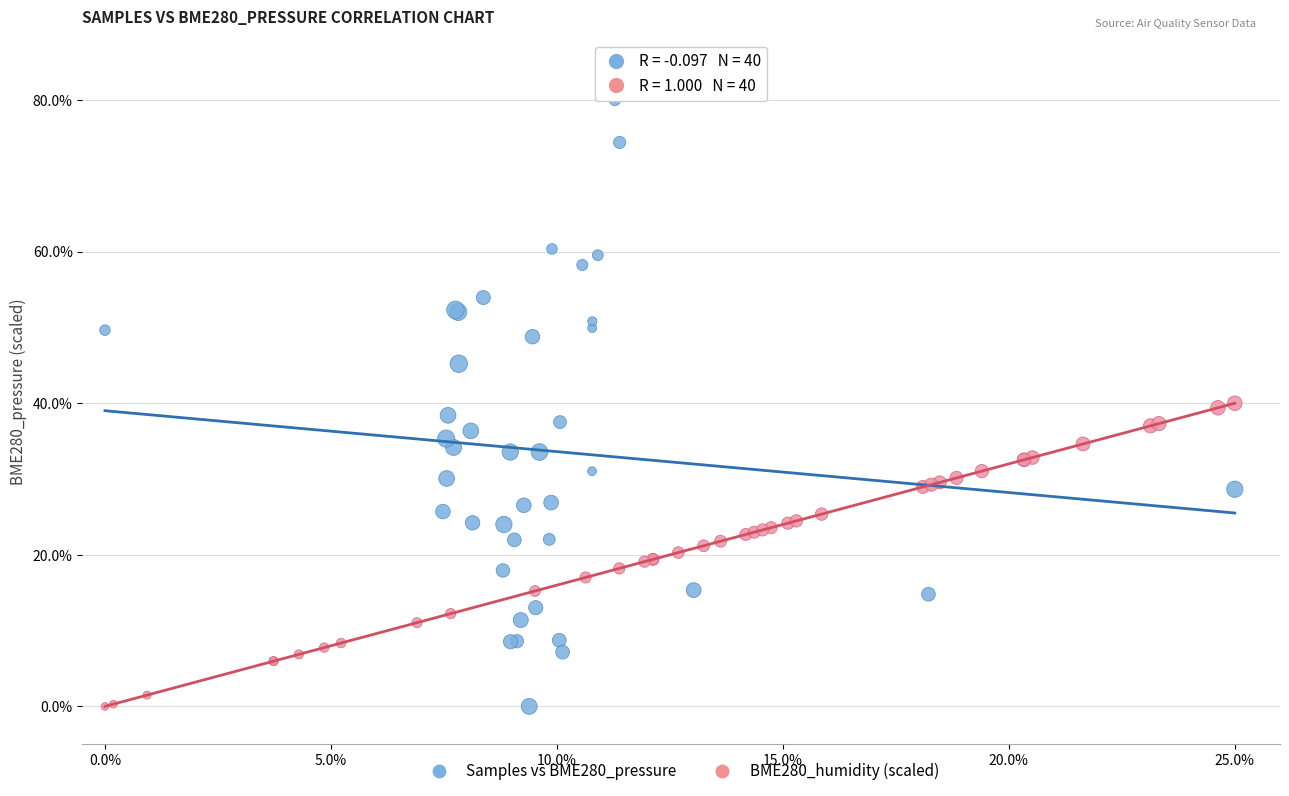

Which series contains the highest Y value?

Samples vs BME280_pressure